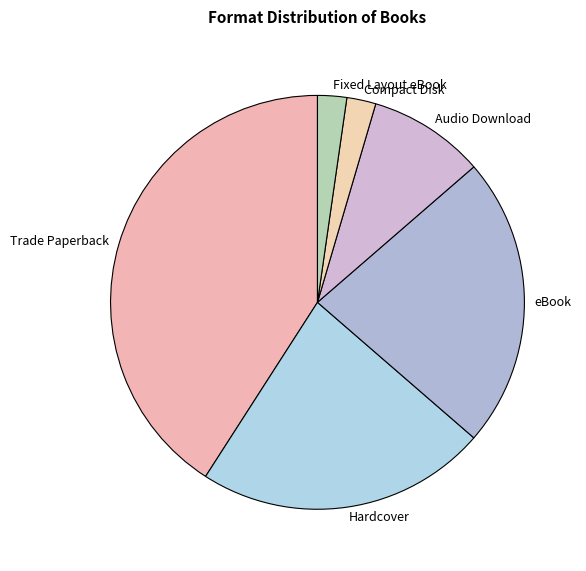

Which category has the biggest portion of the pie?

Trade Paperback